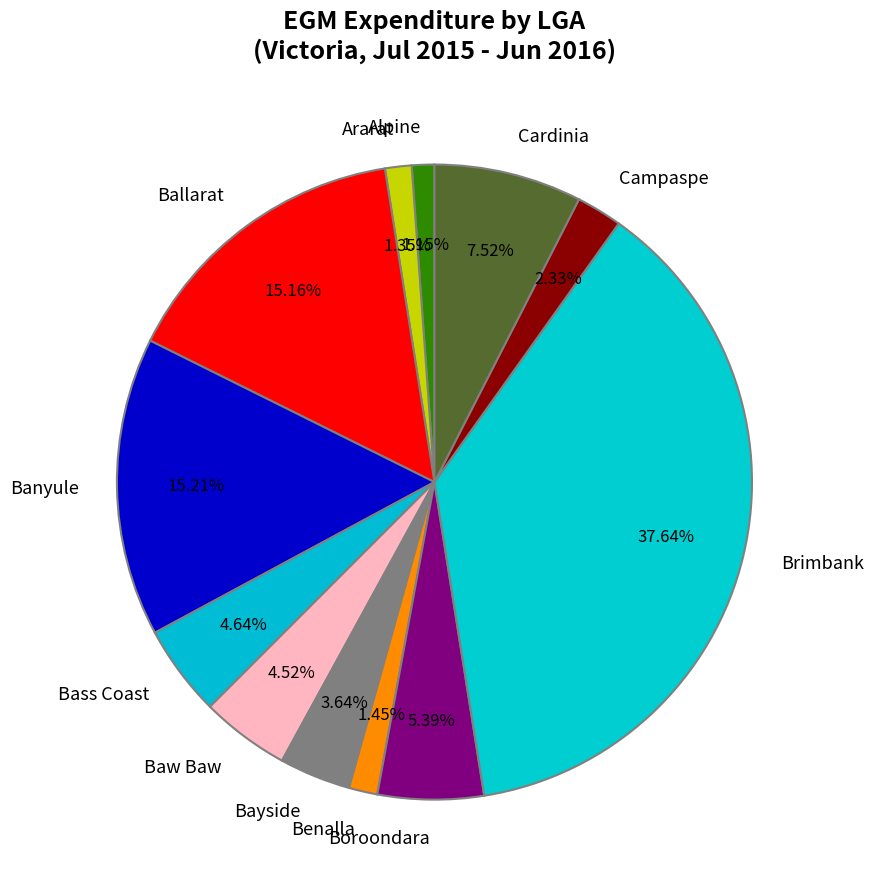

Do Alpine and Benalla together represent more than half of the pie?

No